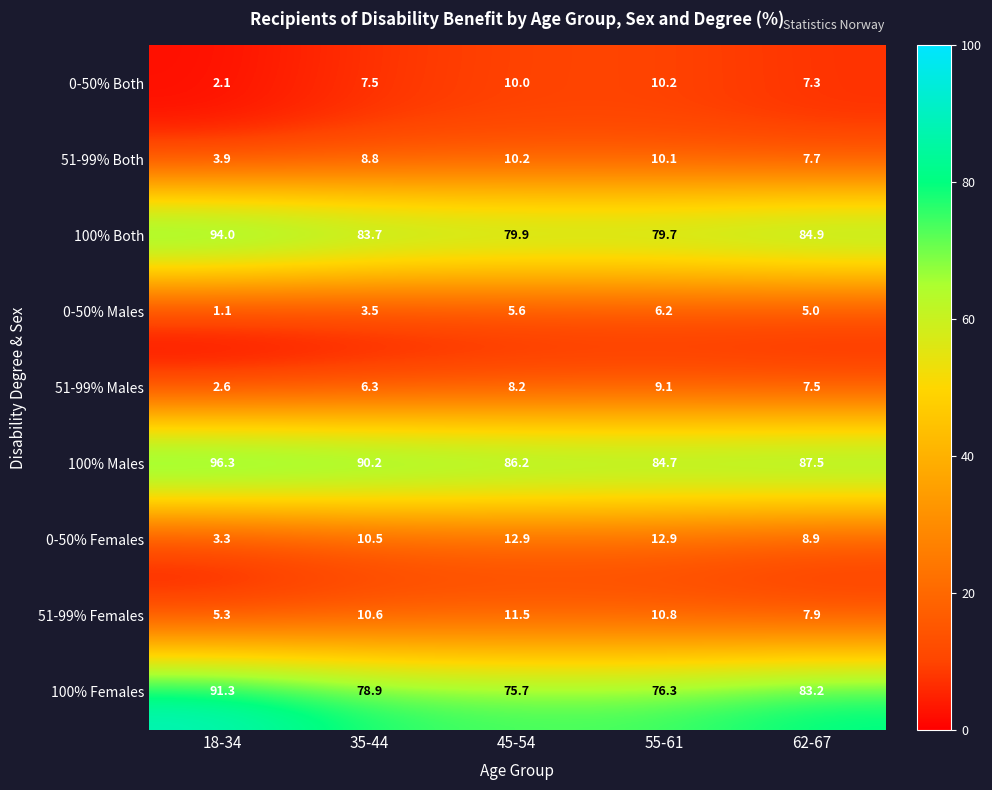

How many distinct data groups are displayed?

9